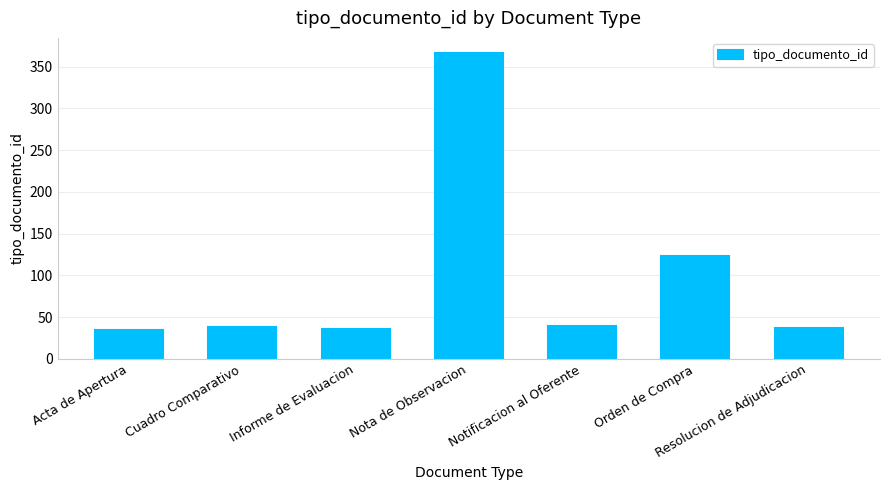

What is the change in value from Nota de Observacion to Orden de Compra?

-243